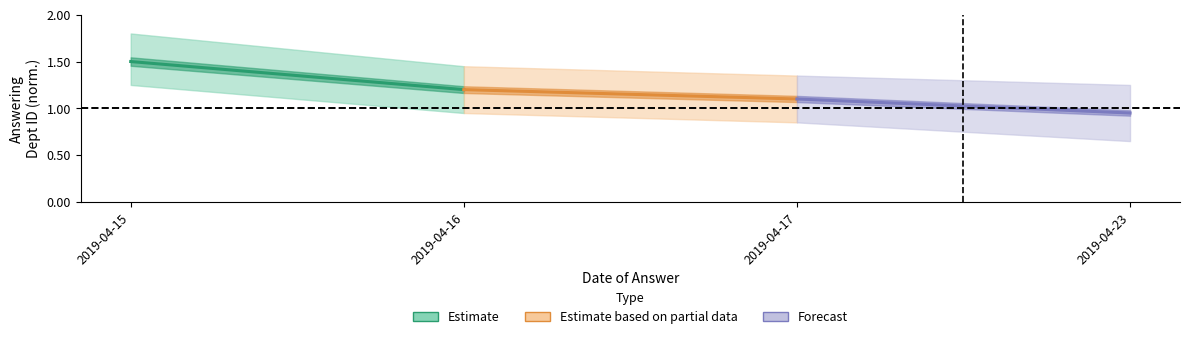

Which series changed the most between 2019-04-15 and 2019-04-16?

Estimate